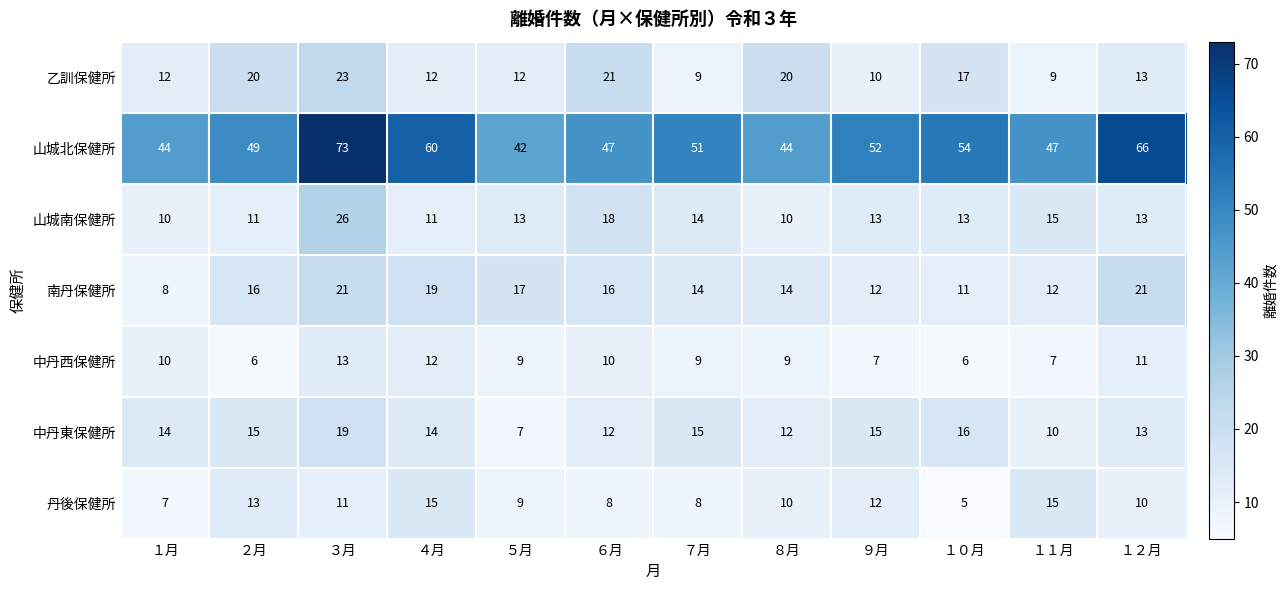

At how many categories does at least one series exceed 36?

12